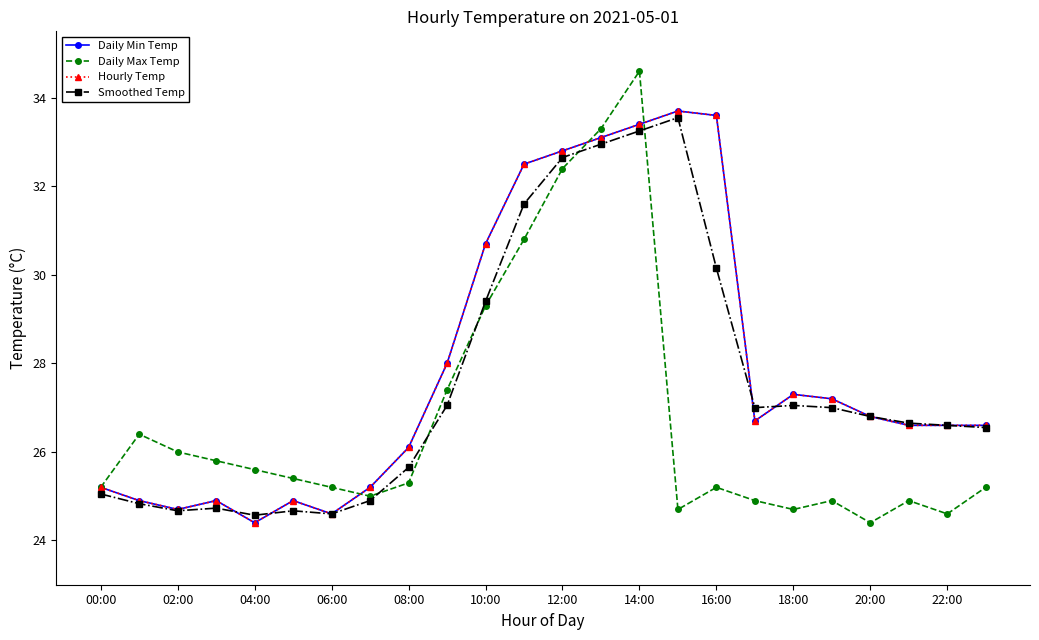

Does the chart have visible grid lines?

No